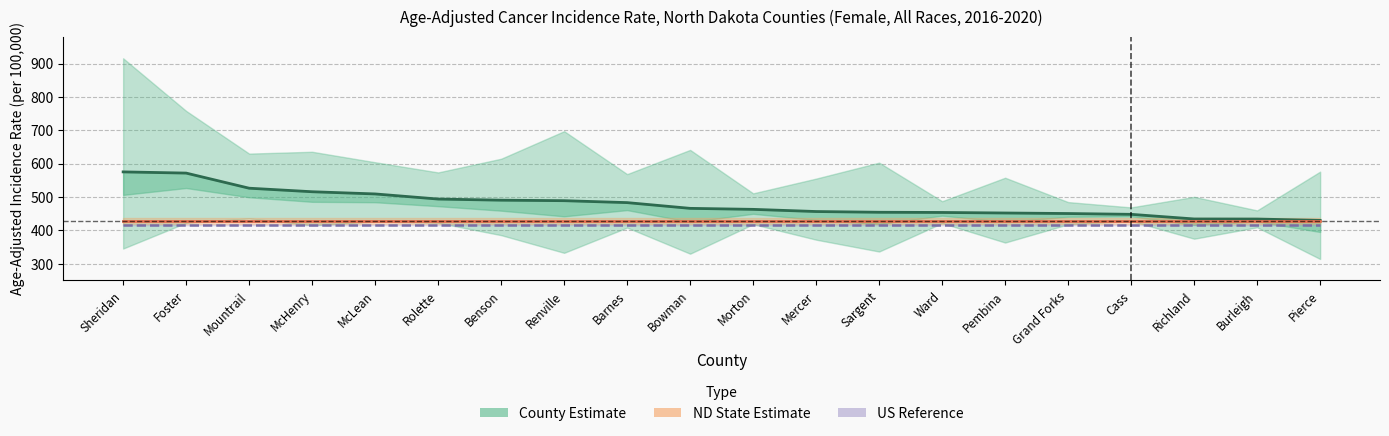

How many lines are shown in the chart?

3